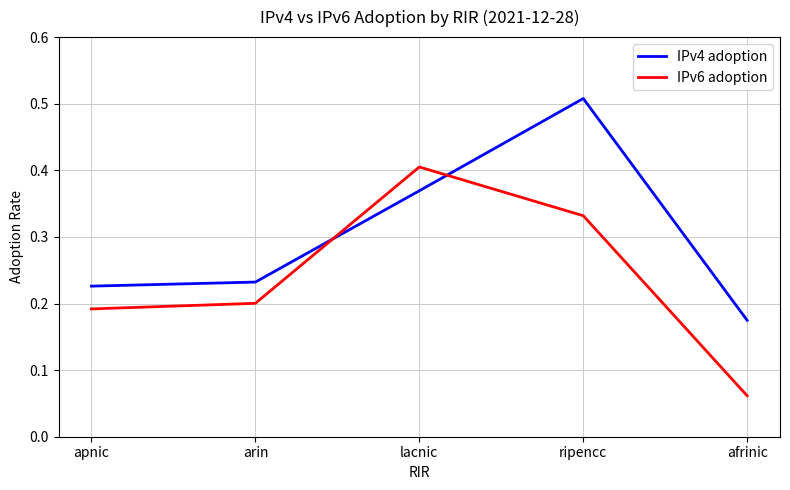

At which category is the sum across all series the highest?

ripencc